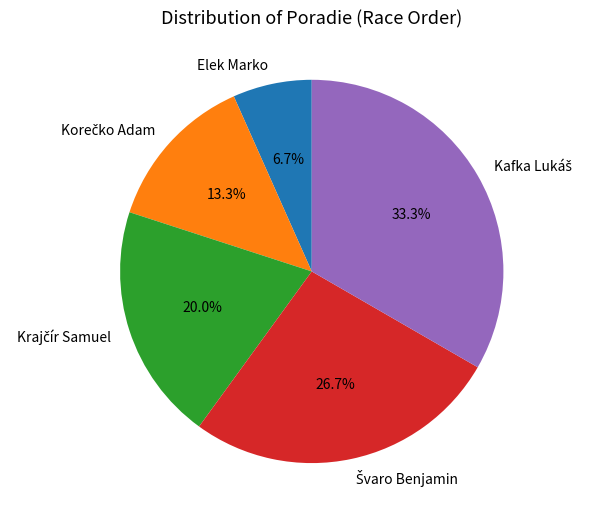

How many slices are in this pie chart?

5